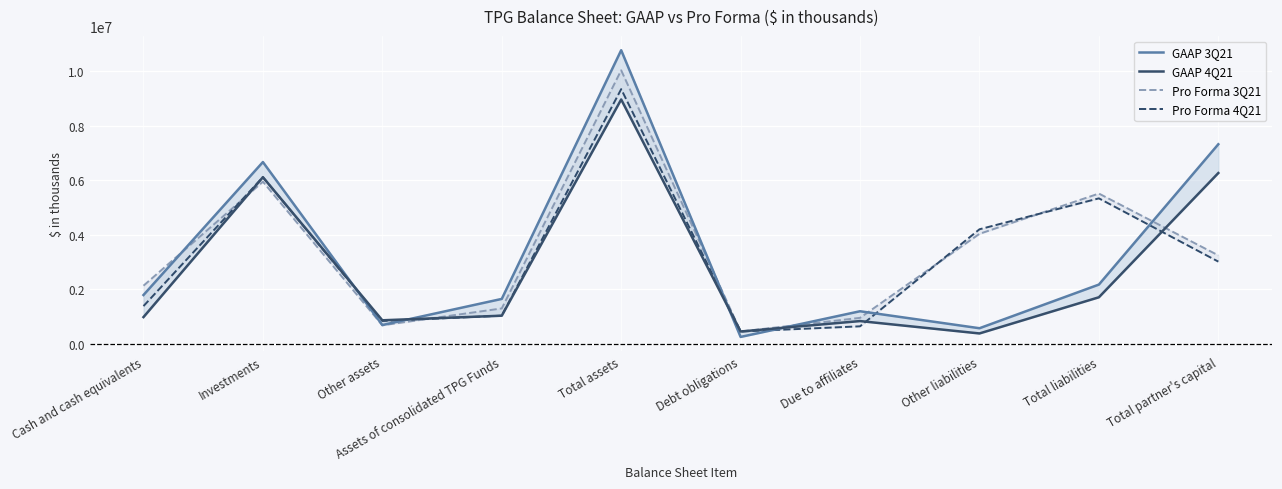

How many lines are shown in the chart?

4